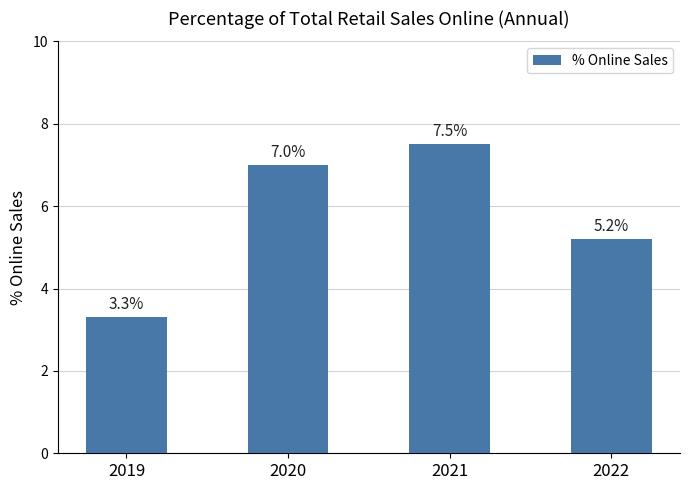

What is the difference between the maximum and minimum values?

4.2